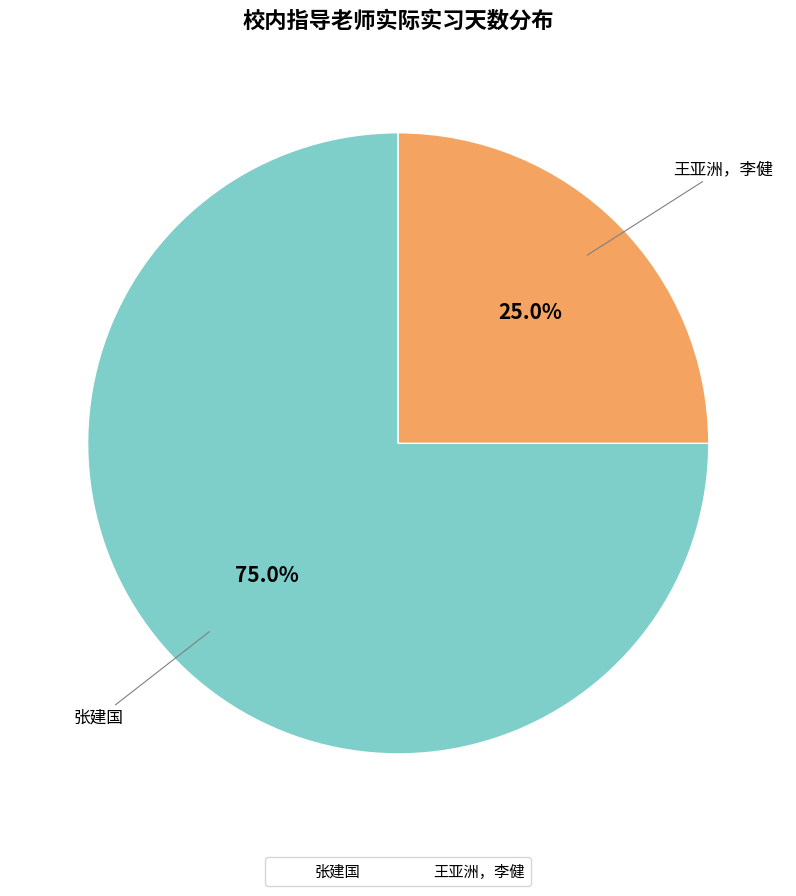

Is it true that 张建国 is 75% of the pie?

True